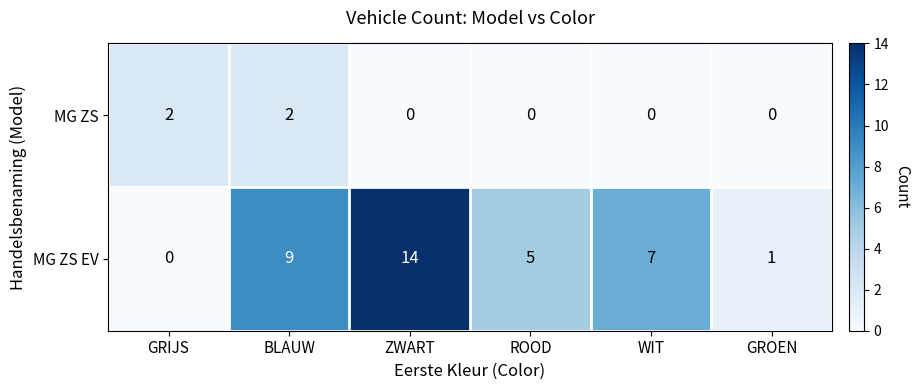

Which series has the largest range (max minus min)?

MG ZS EV